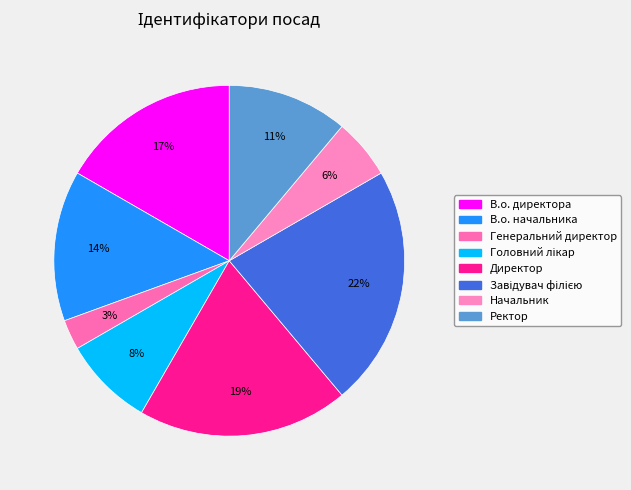

Which category has the biggest portion of the pie?

Завідувач філією